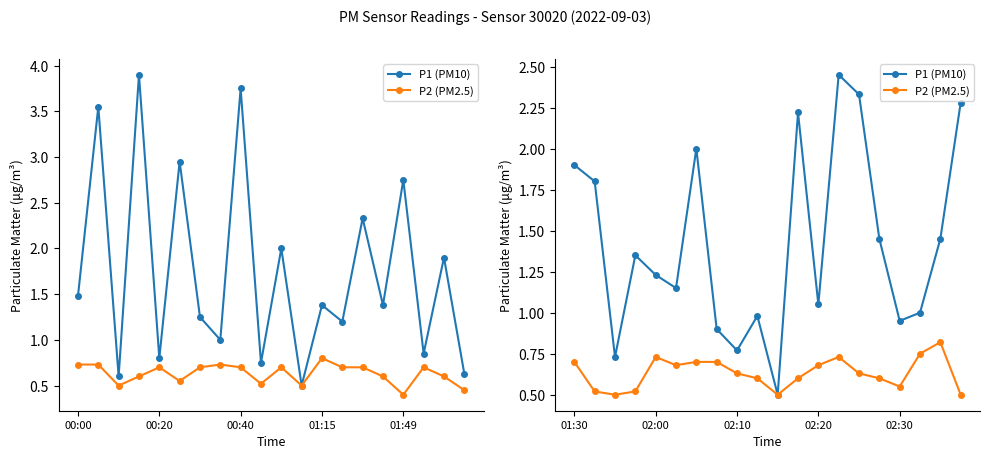

What is the difference between the maximum and second lowest values in the P1 (PM10) series?

1.7